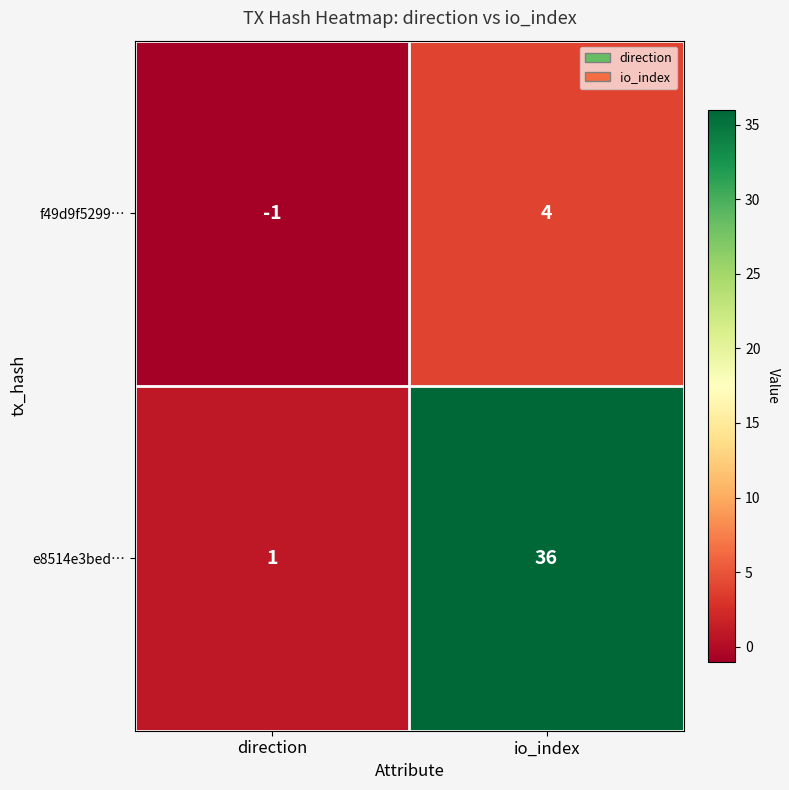

Which label corresponds to the smallest value in the chart?

direction